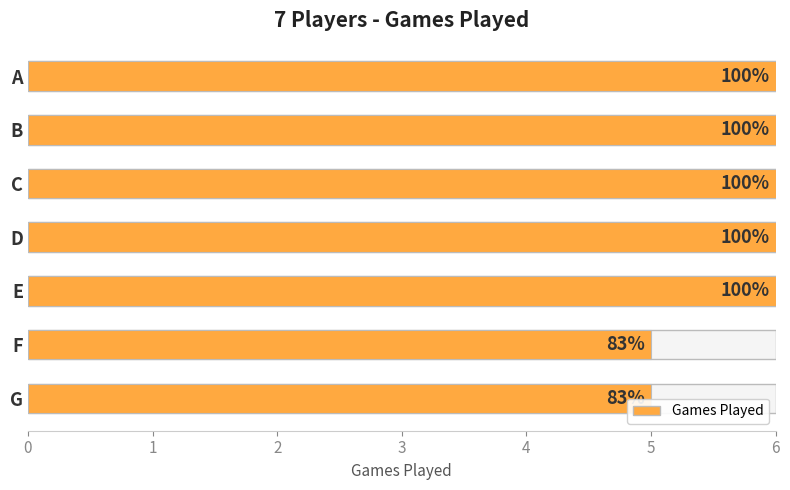

Count the values in the range 5 to 6.

7